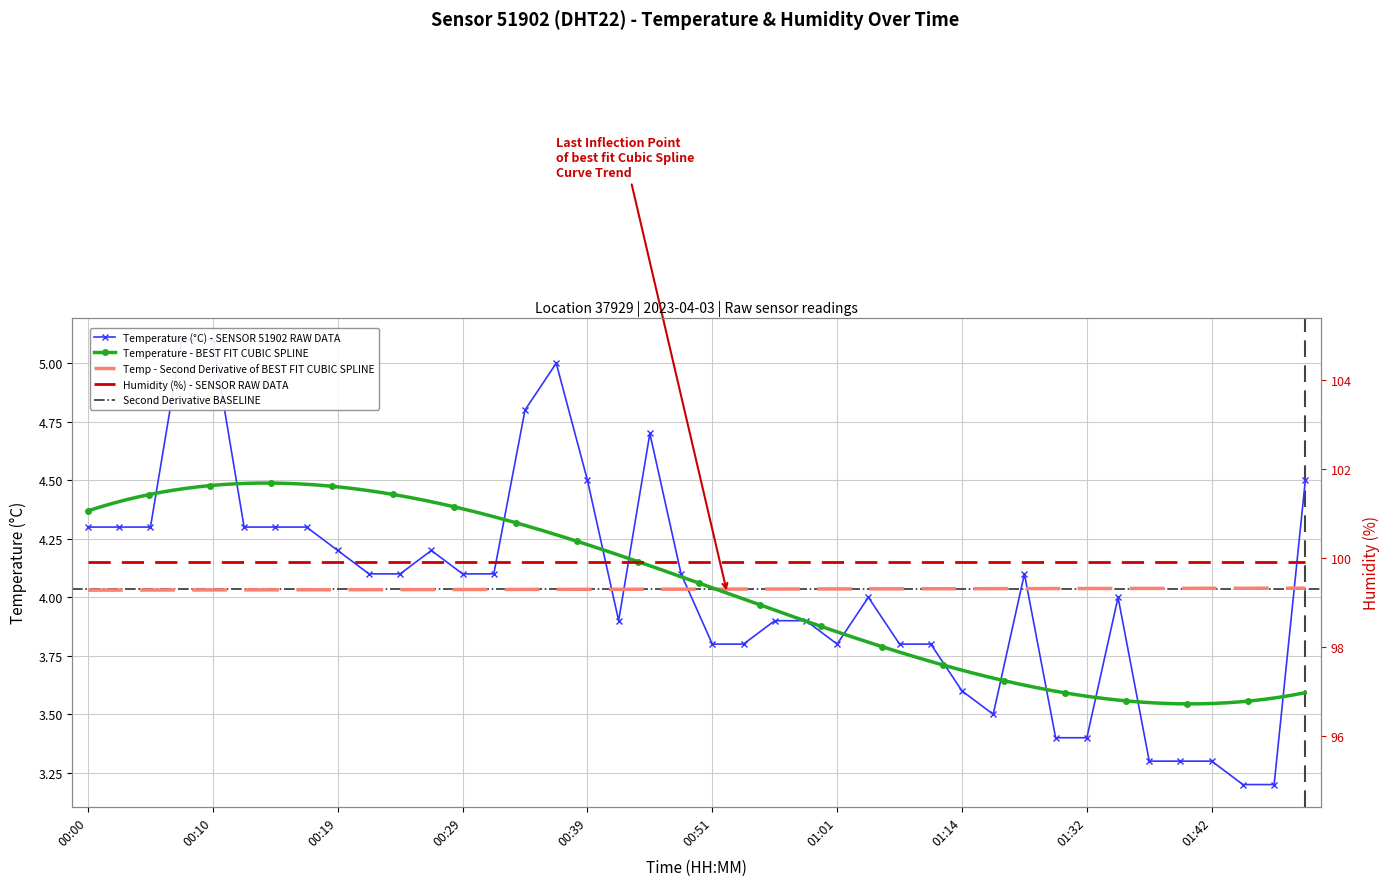

Which has a higher value, 00:37 or 00:12?

00:37